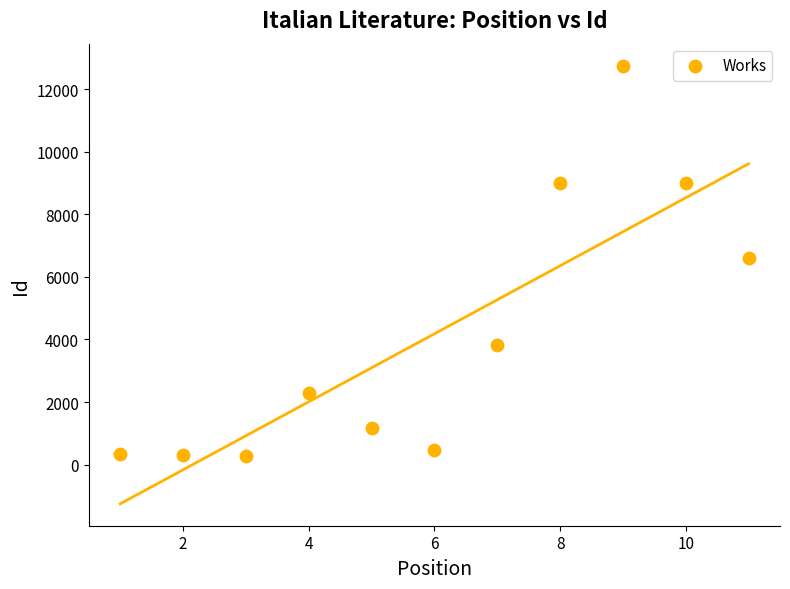

What is the average Y value?

4182